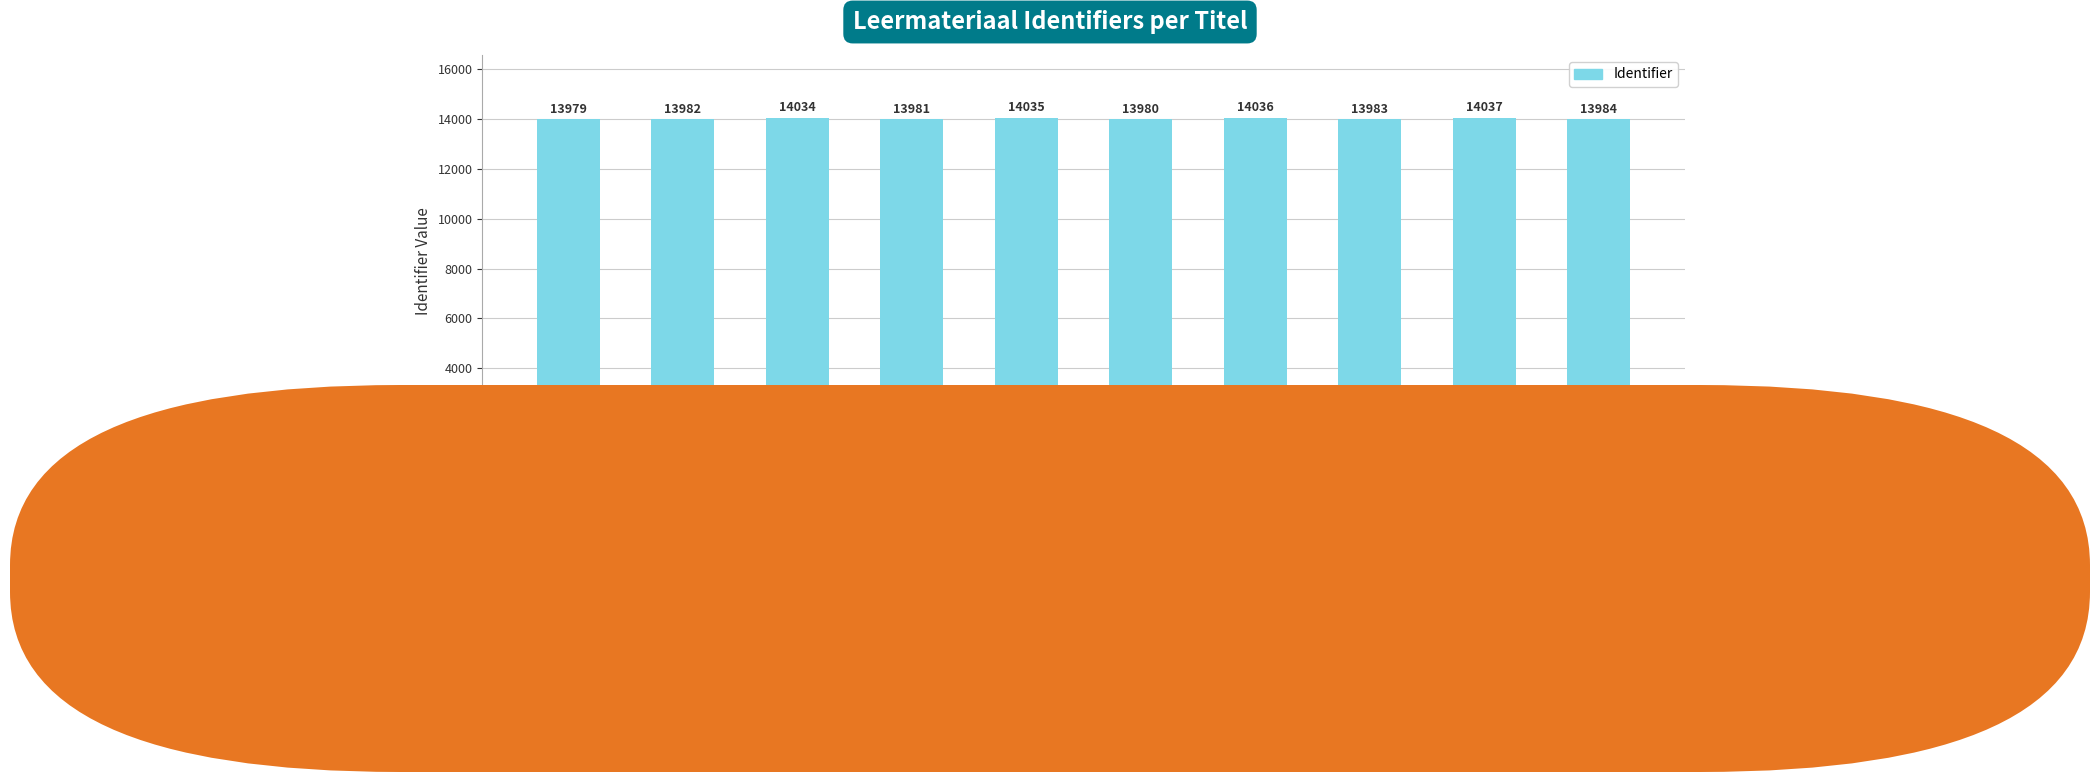

What is the label of the 2nd bar from the right?

Opdracht 4